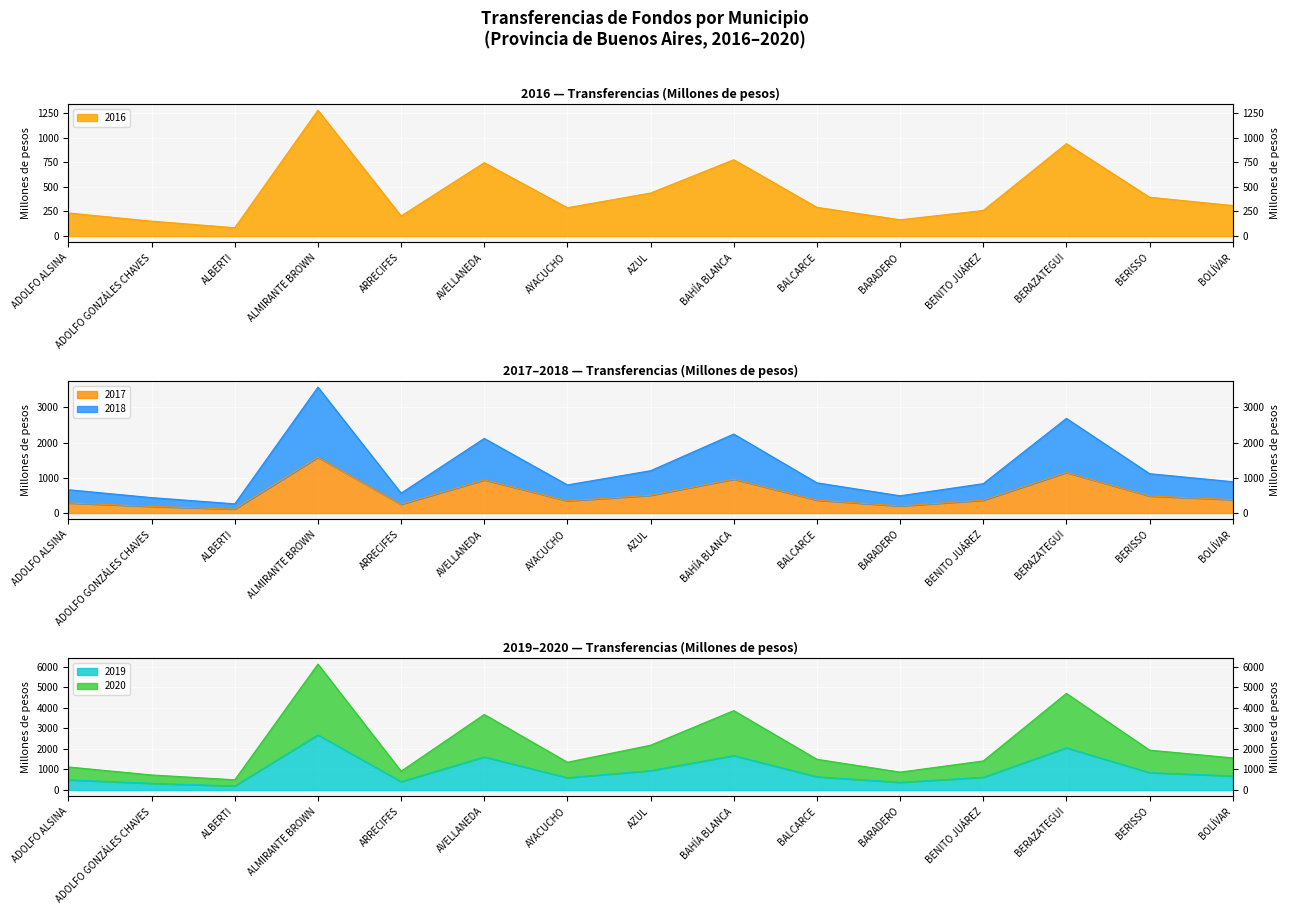

At which category is the sum across all series the highest?

ALMIRANTE BROWN